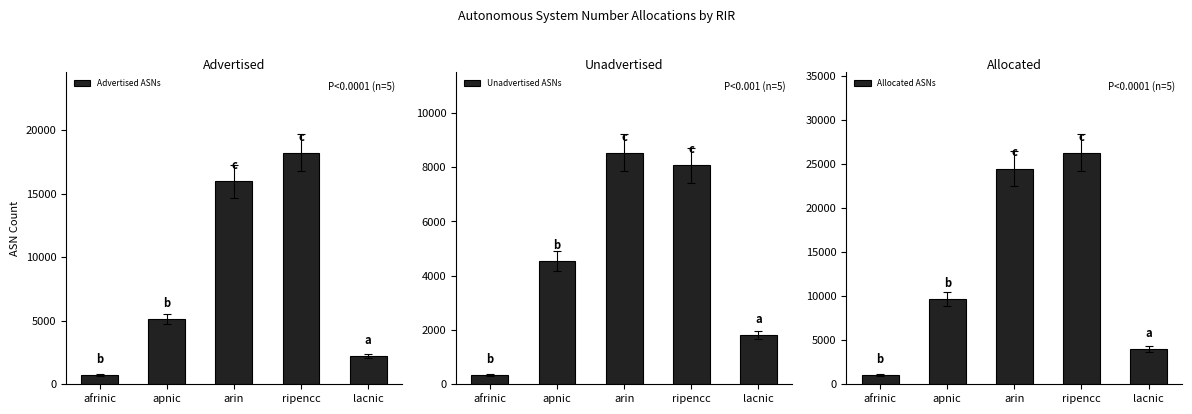

The value of Advertised ASNs at afrinic is 369. True or false?

False